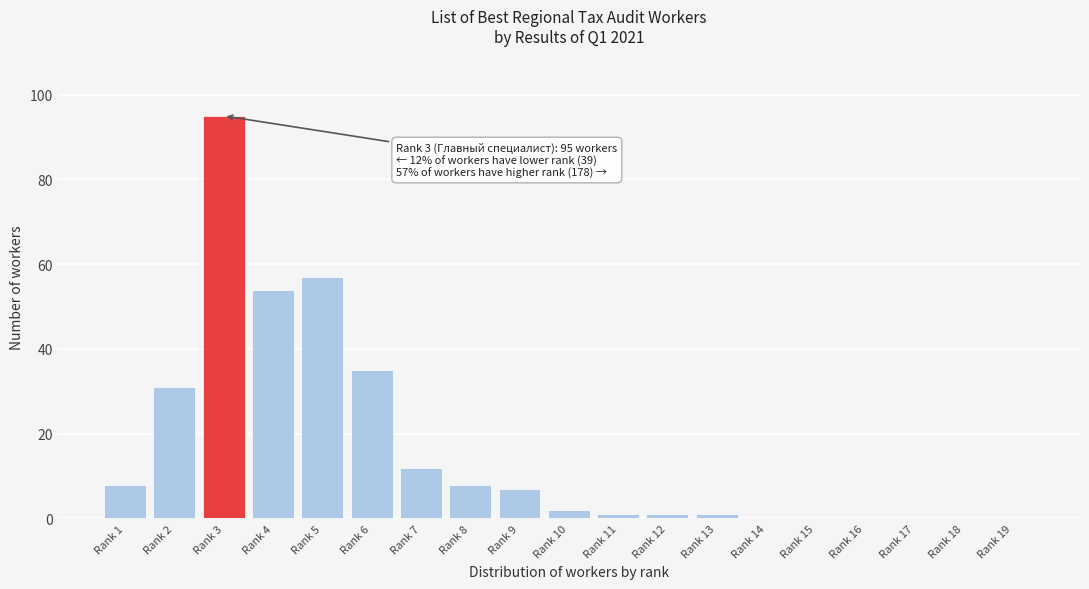

Reading left to right, extract all data points from this chart.

Rank 1=8	Rank 2=31	Rank 3=95	Rank 4=54	Rank 5=57	Rank 6=35	Rank 7=12	Rank 8=8	Rank 9=7	Rank 10=2	Rank 11=1	Rank 12=1	Rank 13=1	Rank 14=0	Rank 15=0	Rank 16=0	Rank 17=0	Rank 18=0	Rank 19=0